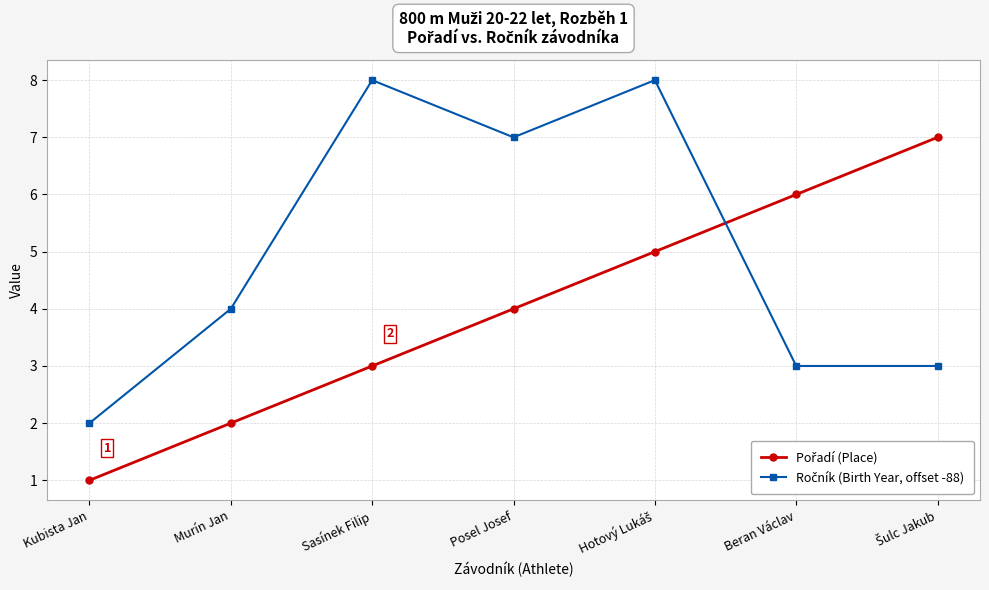

Count the number of data series in this chart.

2